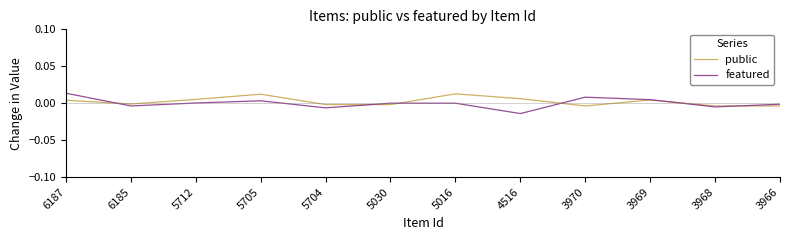

List the series in order of their overall mean, lowest first.

featured, public